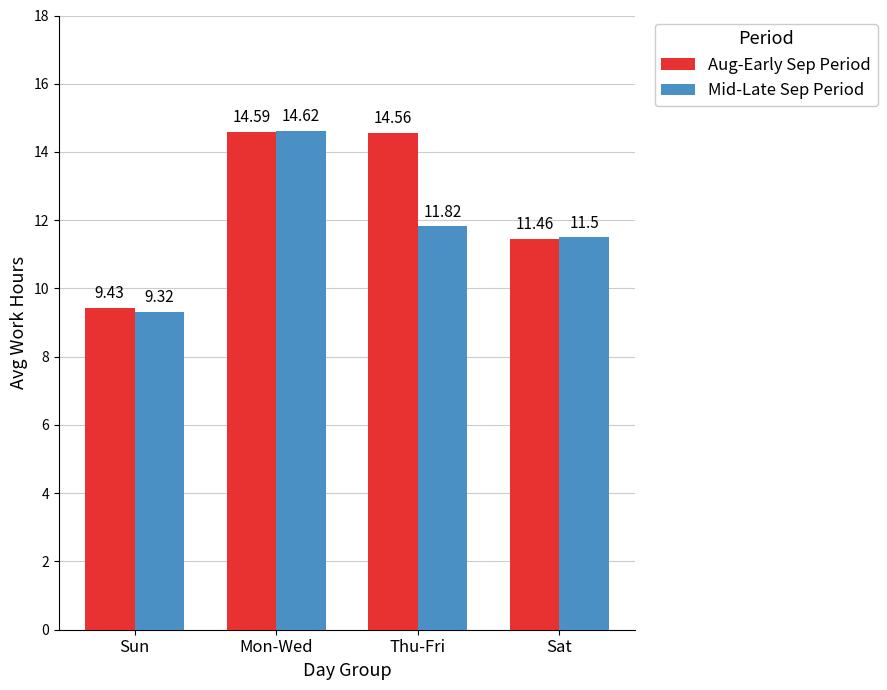

At which category is the sum across all series the highest?

Mon-Wed